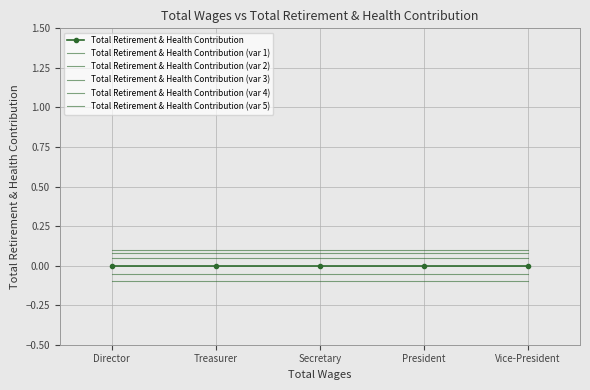

What is the lowest value of the Total Retirement & Health Contribution (var 5) series?

0.1